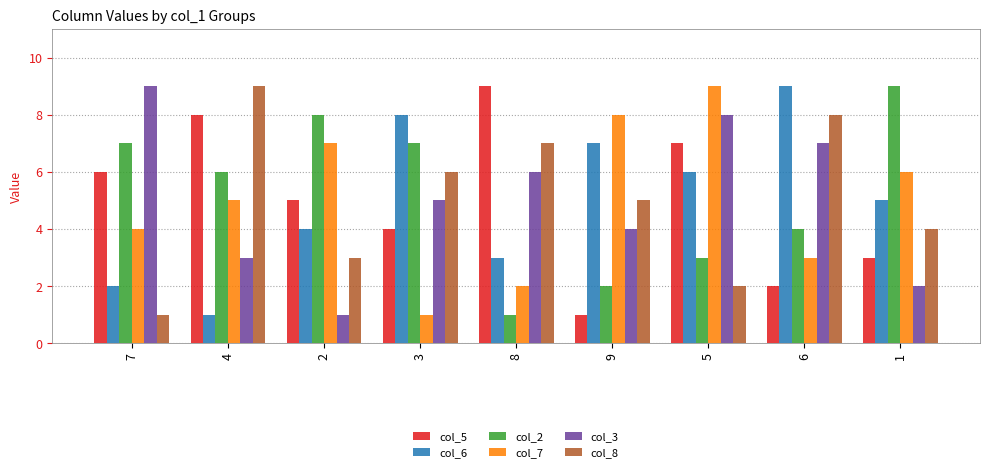

Where is col_8 nearest to the value 5?

9